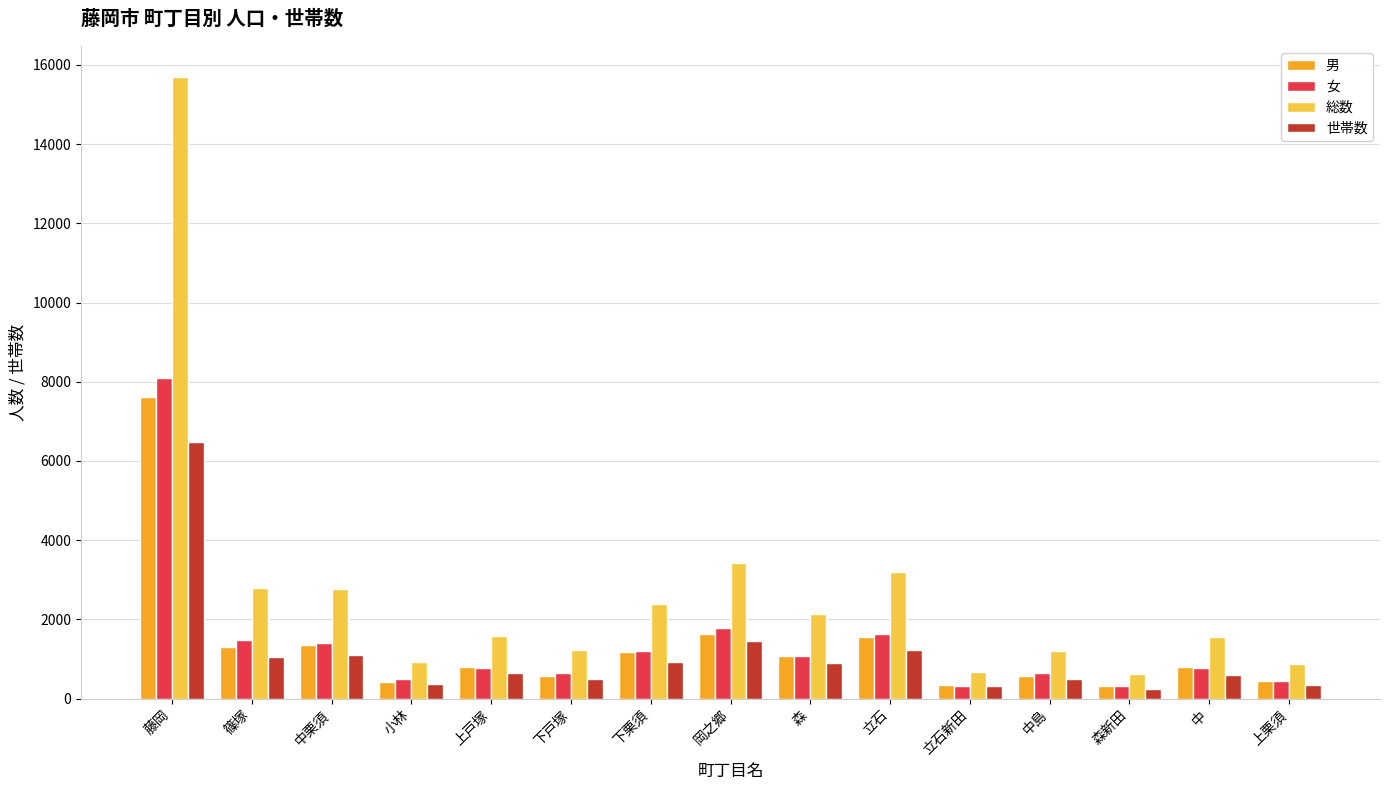

What is the total value across all series at 下戸塚?

2931